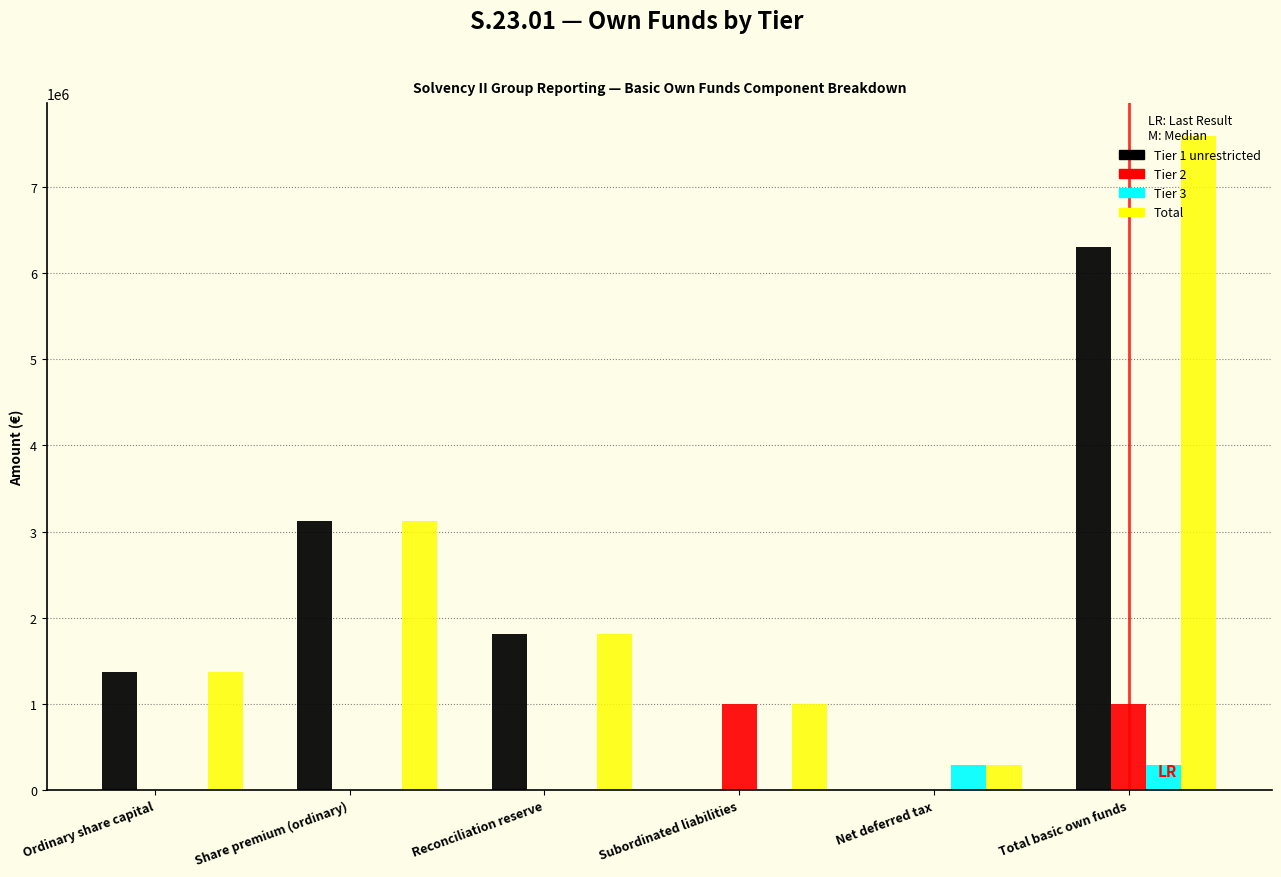

True or false: Total has a value of 1815334.2 at Reconciliation reserve.

True